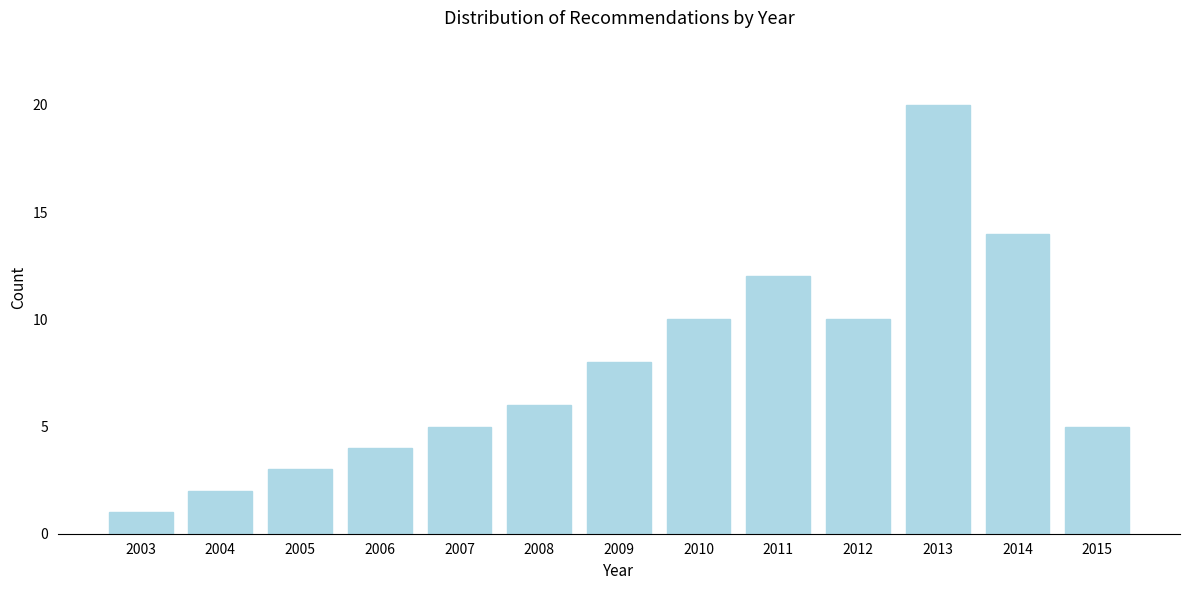

Reading left to right, transcribe all the data shown in this chart.

1	2	3	4	5	6	8	10	12	10	20	14	5